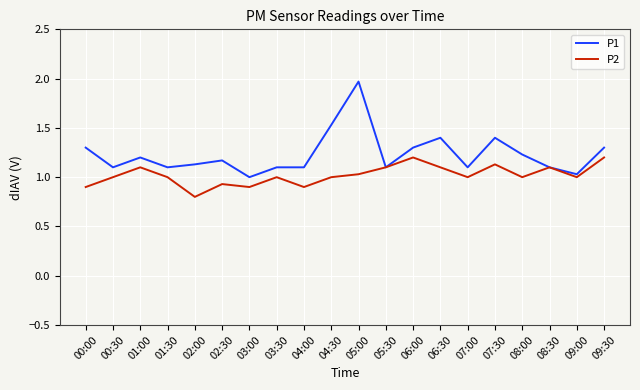

Which series has the widest spread of values?

P1